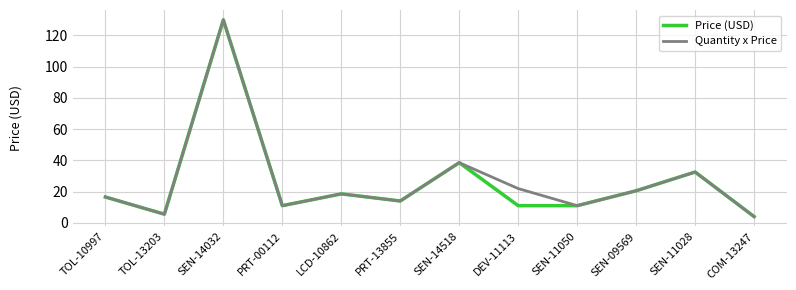

At which label is Price (USD) closest to 66?

SEN-14518